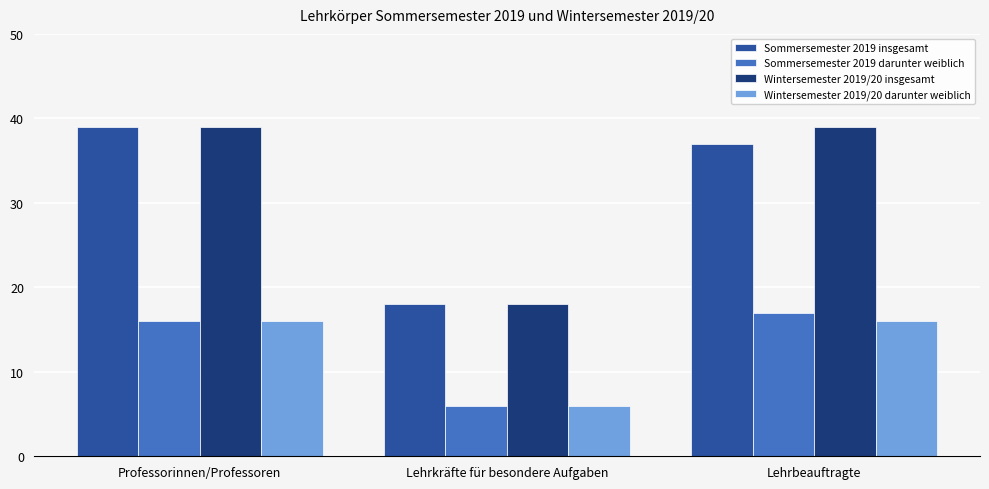

Is the value of Sommersemester 2019 darunter weiblich at Lehrkräfte für besondere Aufgaben greater than the value of Sommersemester 2019 insgesamt at Lehrkräfte für besondere Aufgaben?

No